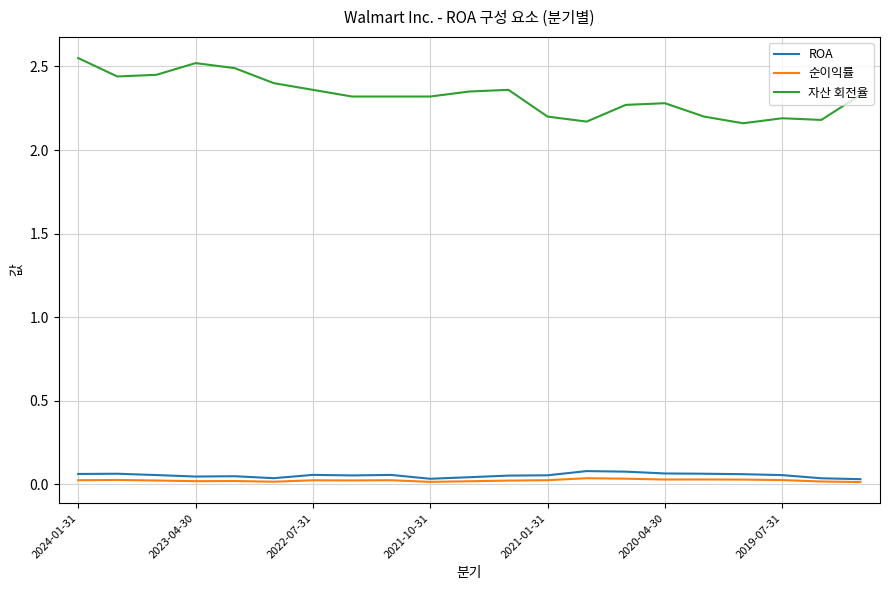

True or false: 자산 회전율 and 순이익률 intersect in this chart.

False